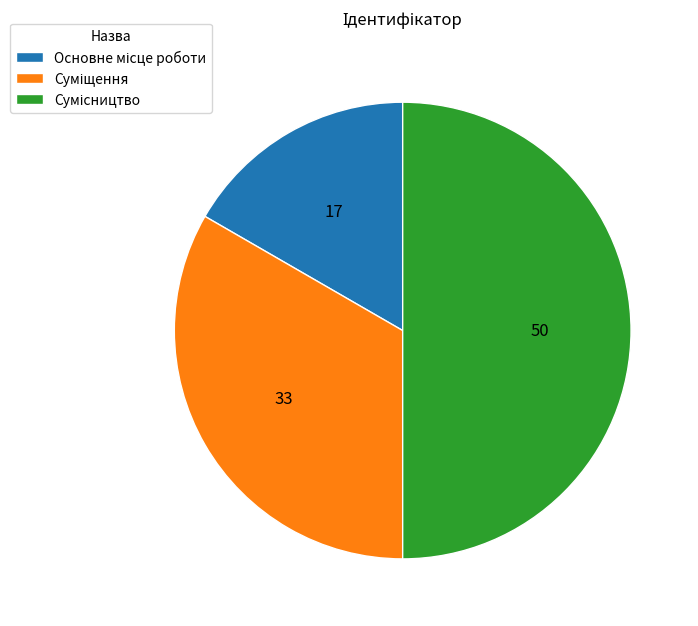

How many segments does this pie chart have?

3